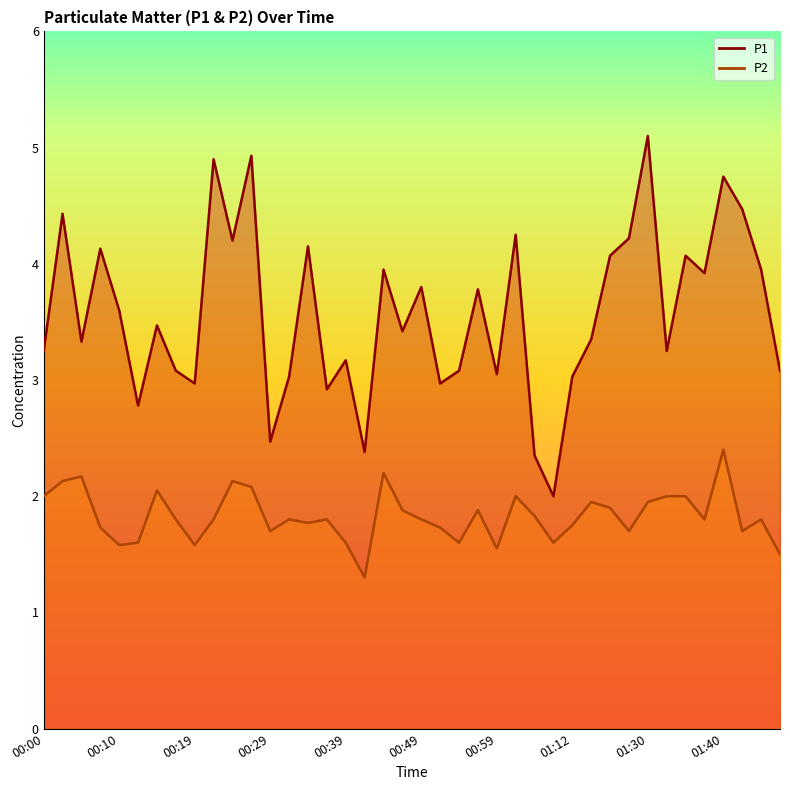

What is the sum of all P1 values?

143.1